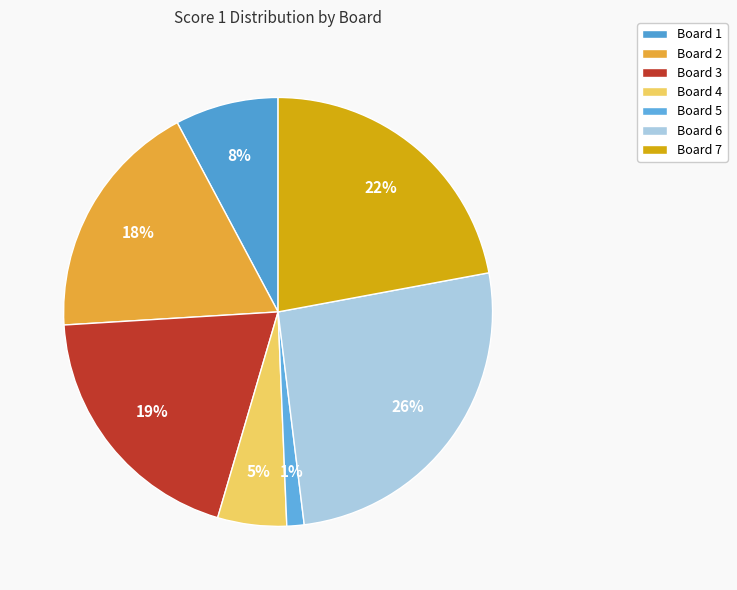

Which has a higher value, Board 5 or Board 1?

Board 1